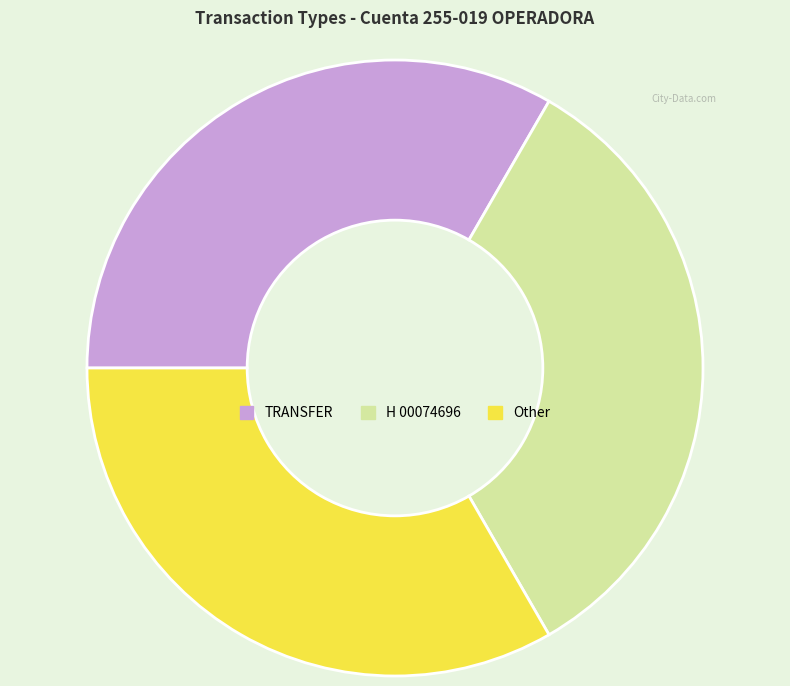

What is the ratio of the value at H 00074696 to the value at TRANSFER?

1.0